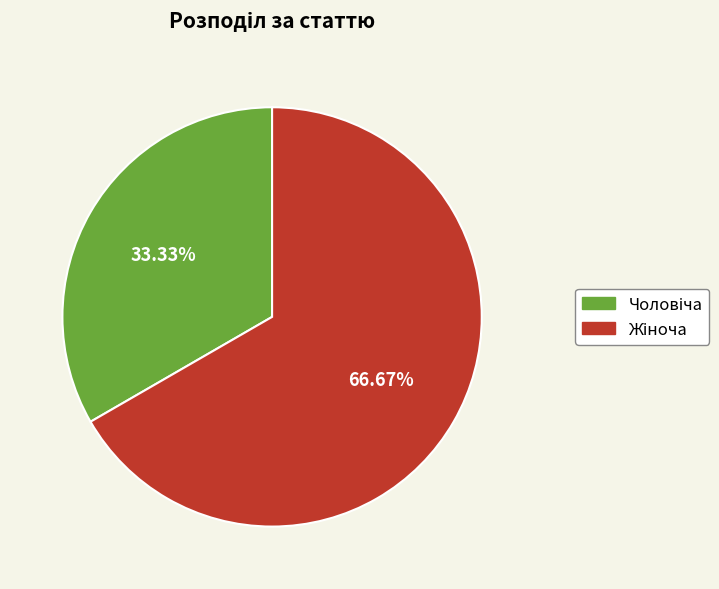

Does any single category account for the majority?

Yes